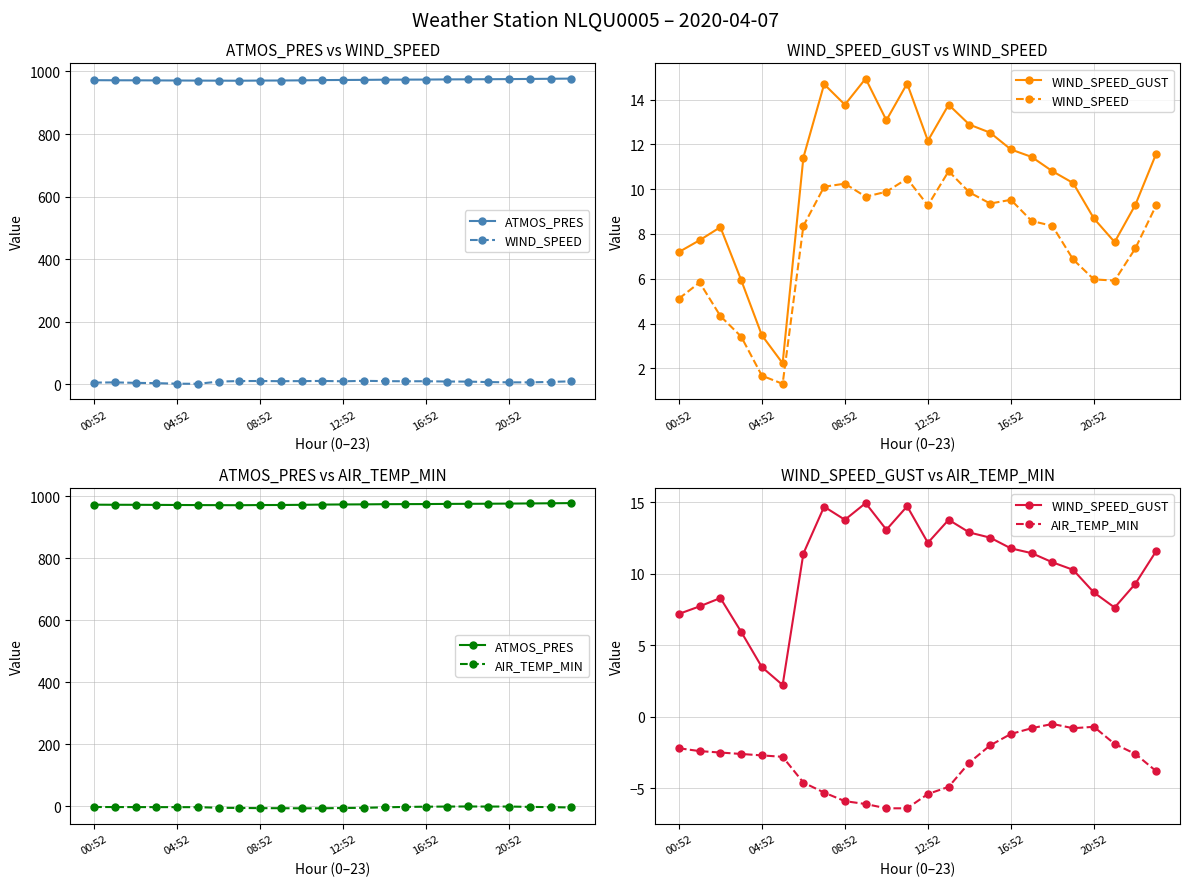

Between 14 and 23, which is larger?

23